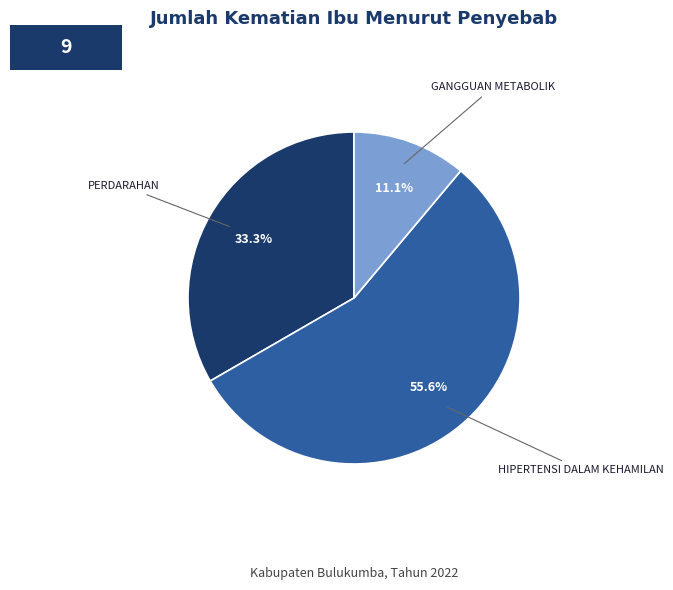

What portion of the pie excludes HIPERTENSI DALAM KEHAMILAN?

44.4%